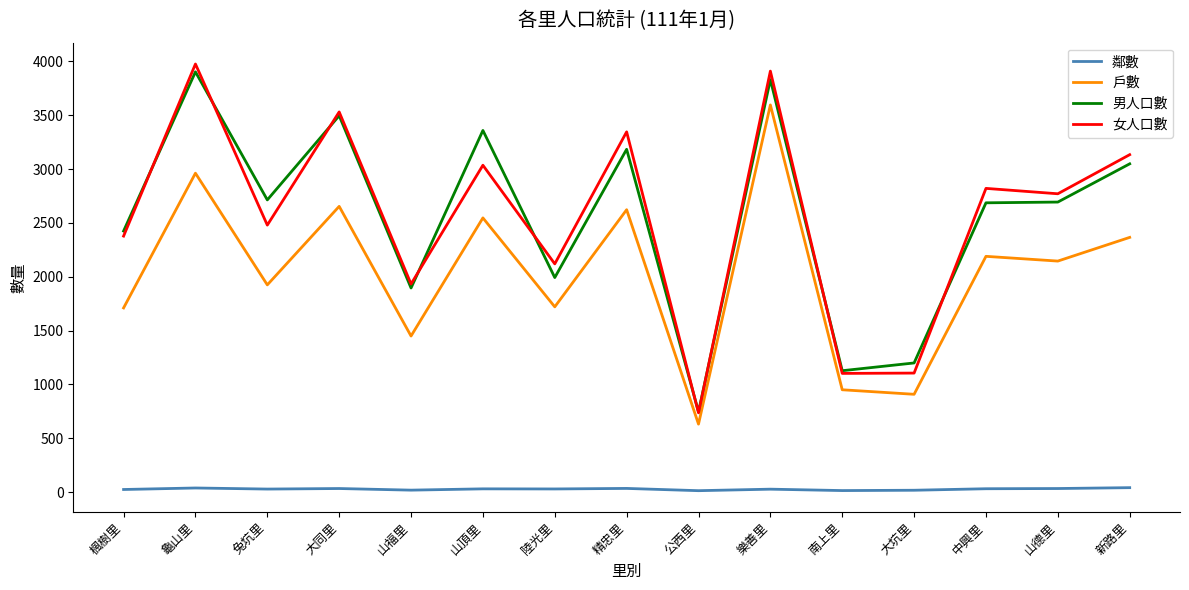

What is the approximate value of 男人口數 at 中興里, to the nearest 100?

2700